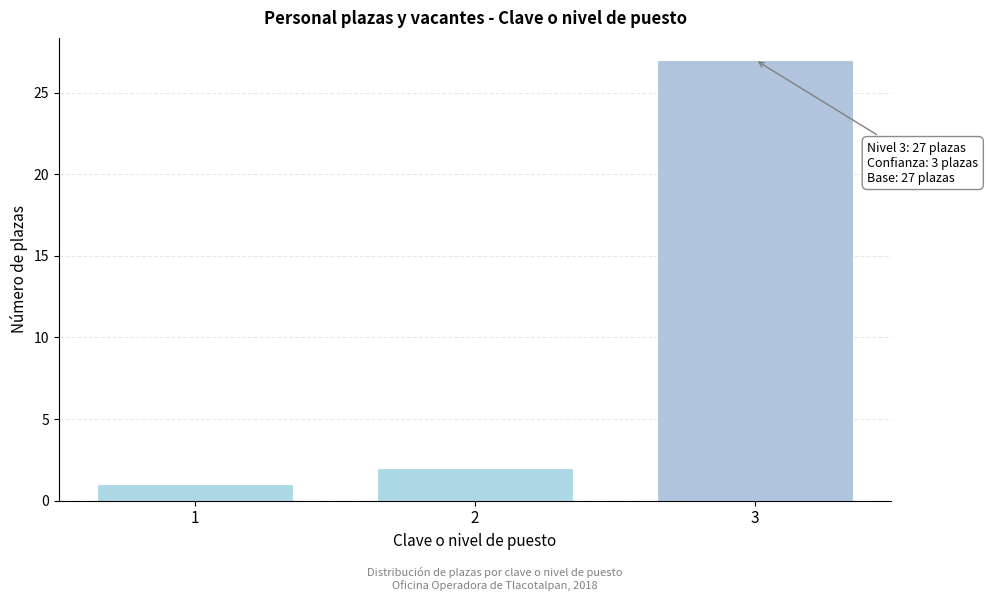

Reading left to right, extract all data points from this chart.

1	2	27